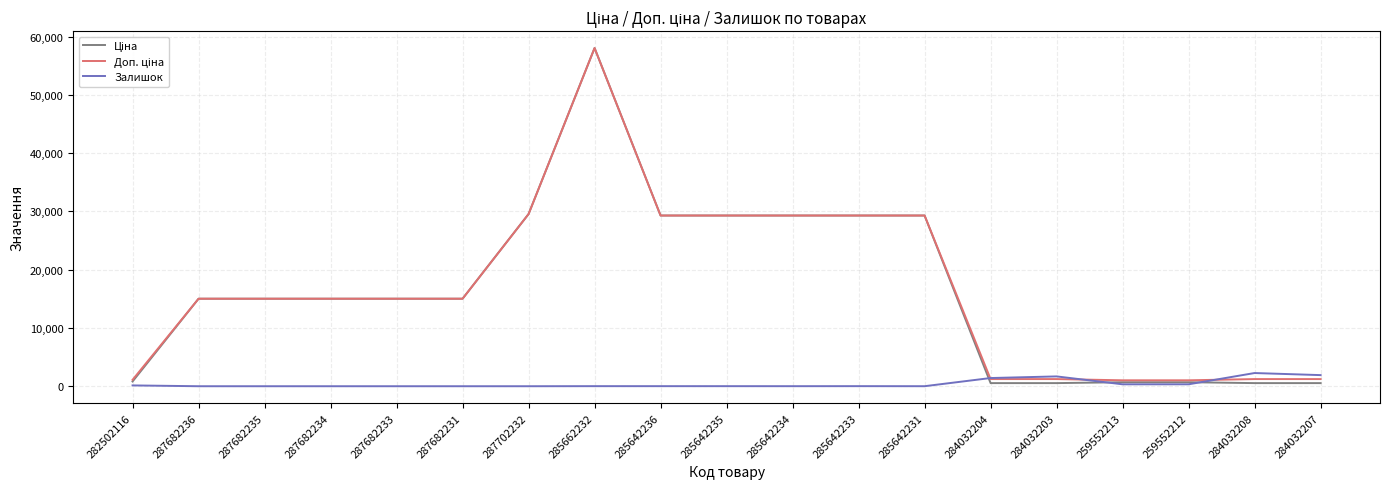

What is the greatest value displayed?

58037.0